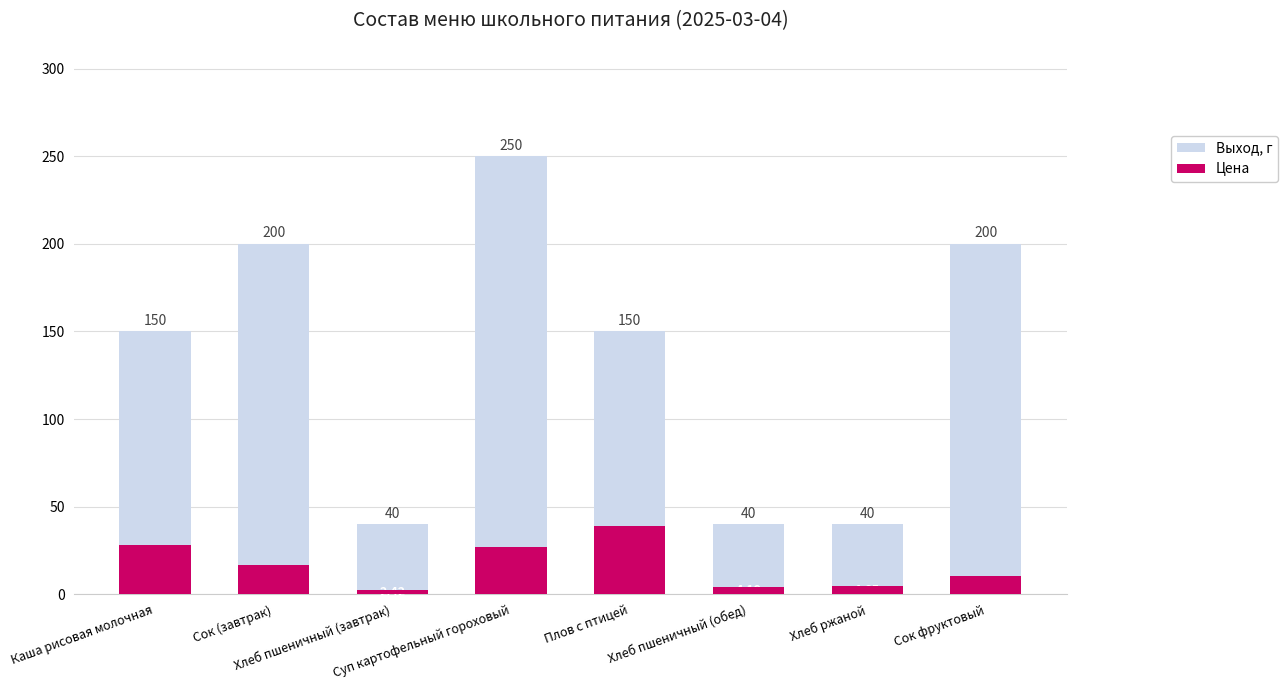

Read the Цена value at Плов с птицей.

38.8